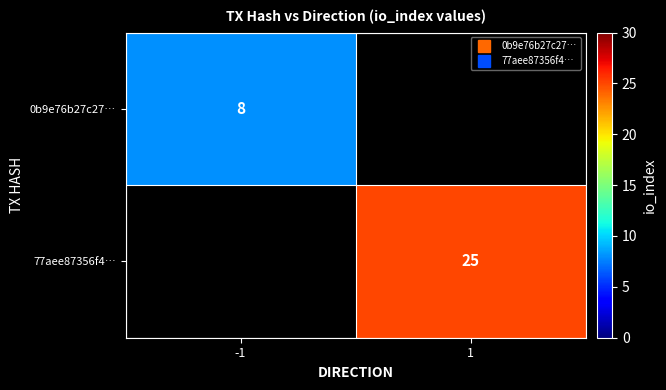

At which label does 0b9e76b27c27… reach its minimum?

-1